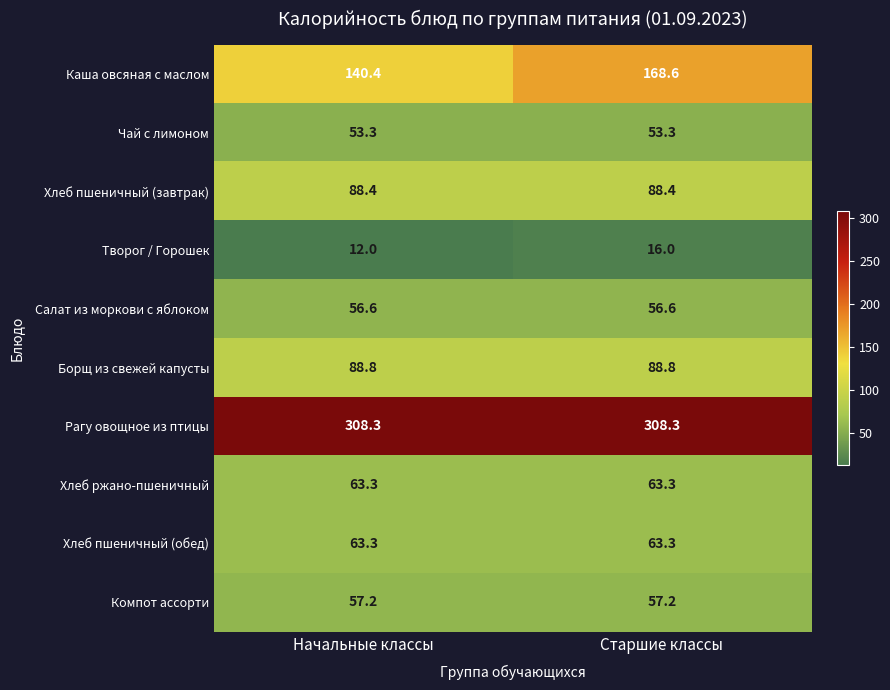

Which category has the lowest value across all series?

Начальные классы